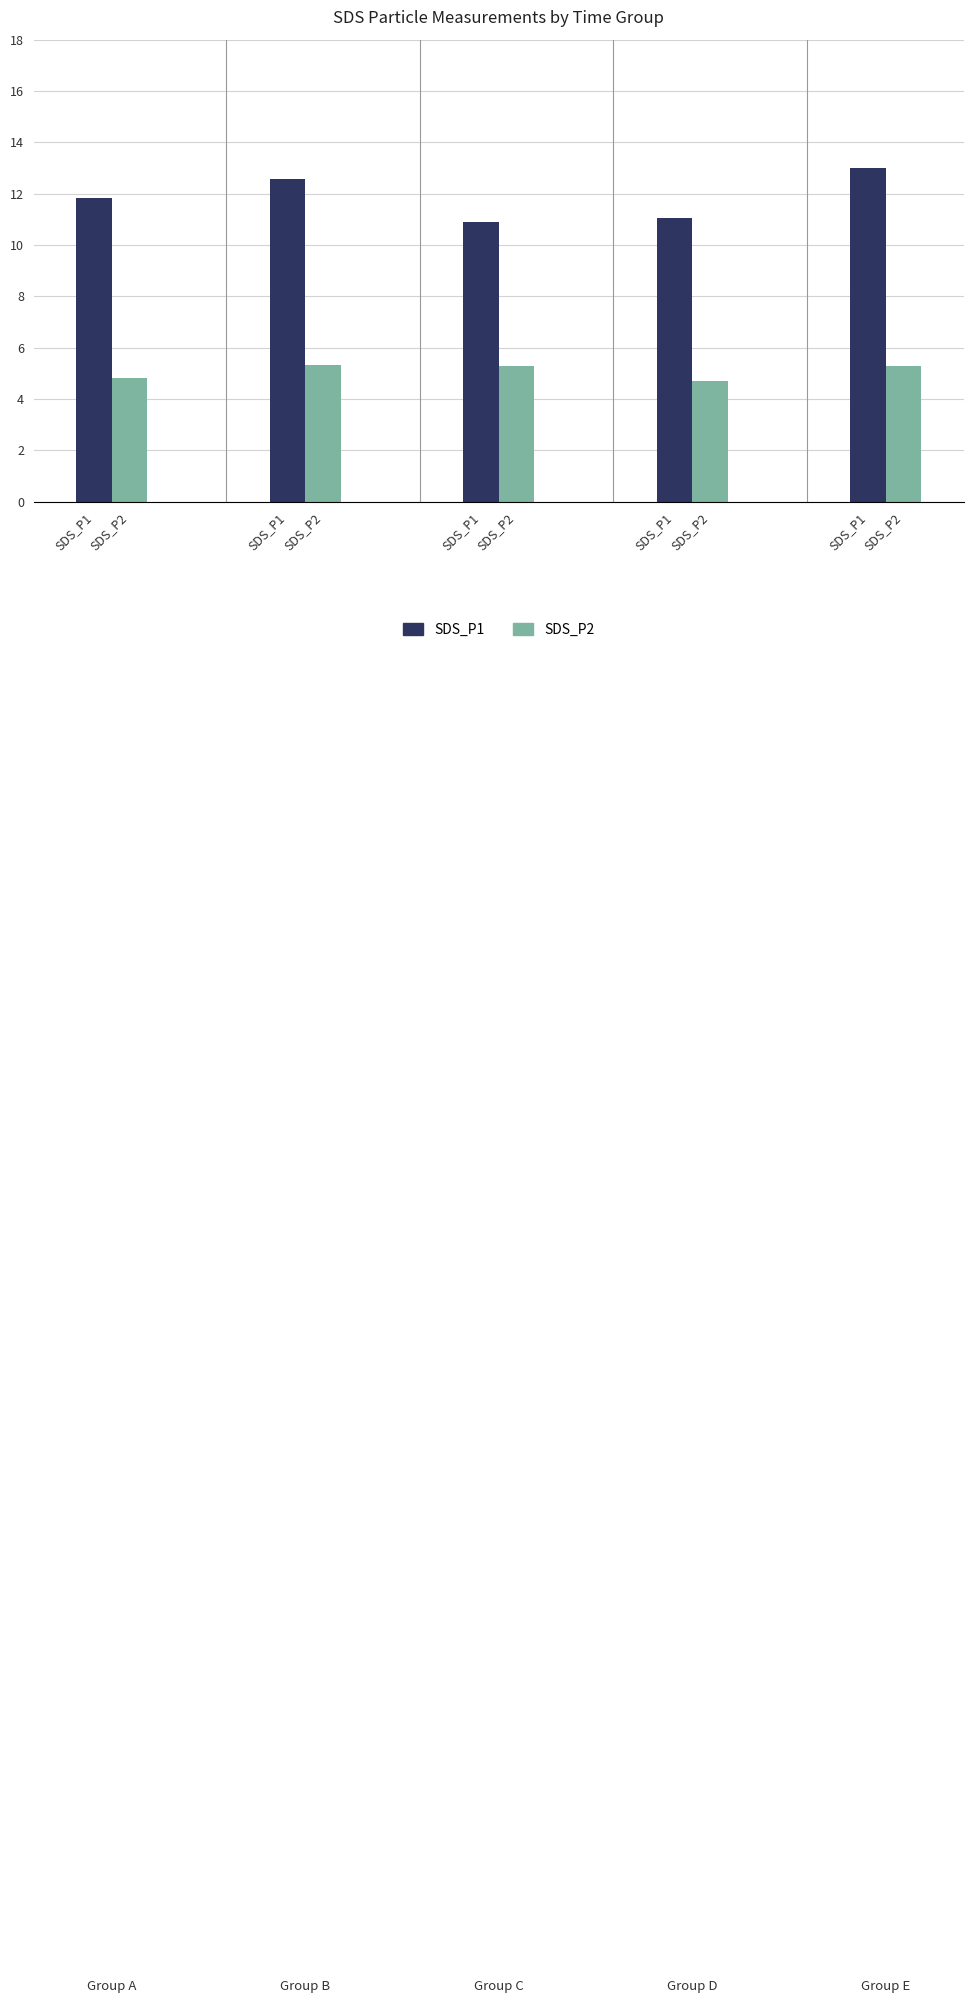

Count the number of categories in the chart.

5